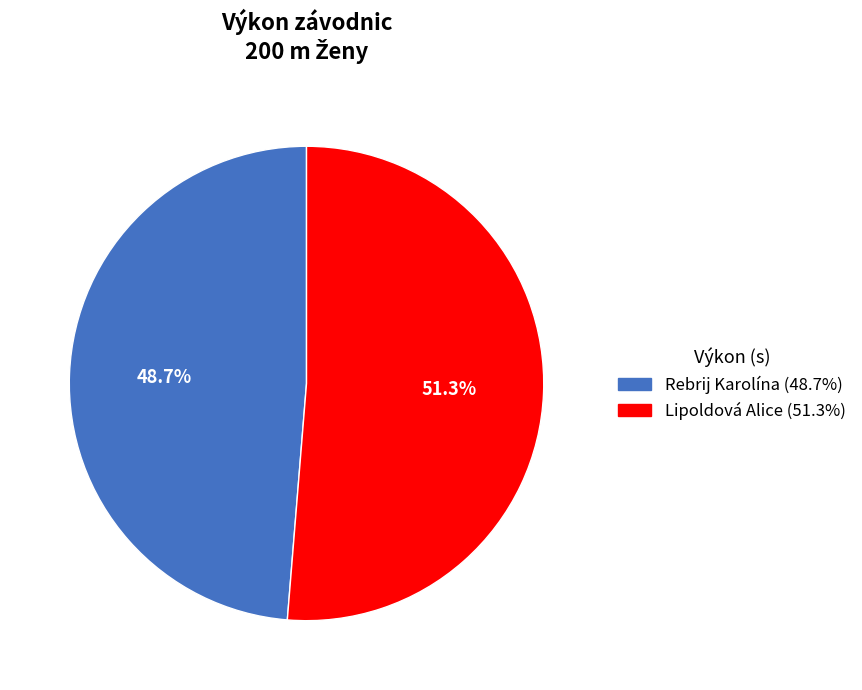

Which category has the biggest portion of the pie?

Lipoldová Alice